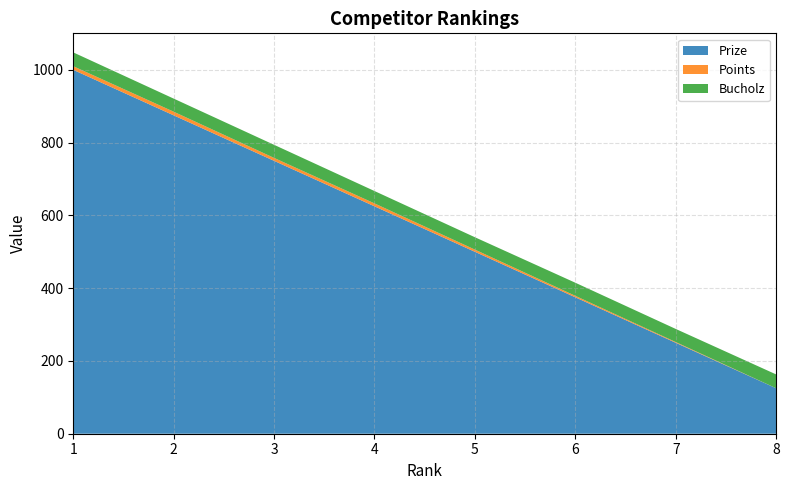

Reading left to right, what are all the values shown in this chart?

Prize: 1=1000	2=875	3=750	4=625	5=500	6=375	7=250	8=125
Points: 1=10	2=10	3=8	4=8	5=6	6=4	7=2	8=0
Bucholz: 1=38	2=36	3=36	4=34	5=34	6=36	7=36	8=38